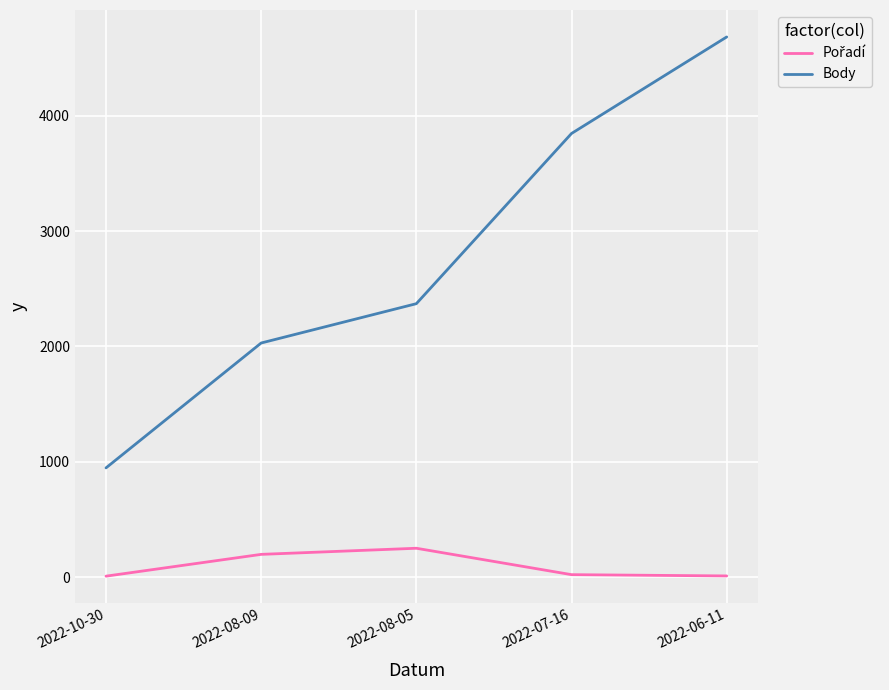

Which series has the largest total across all categories?

Body